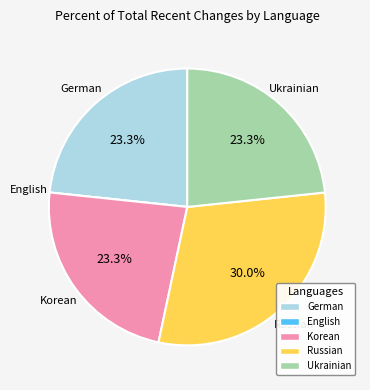

Is it true that Korean is 23% of the pie?

True